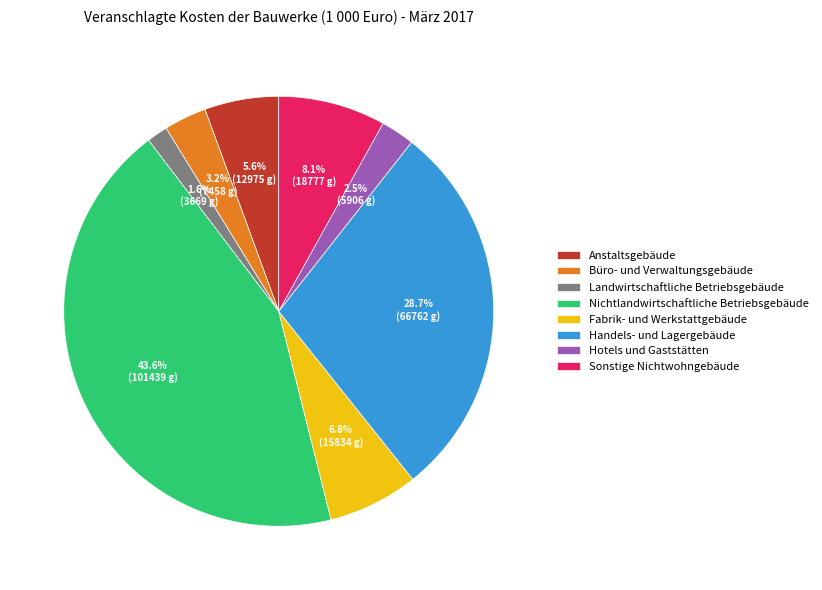

Is it true that Anstaltsgebäude is 6% of the pie?

True